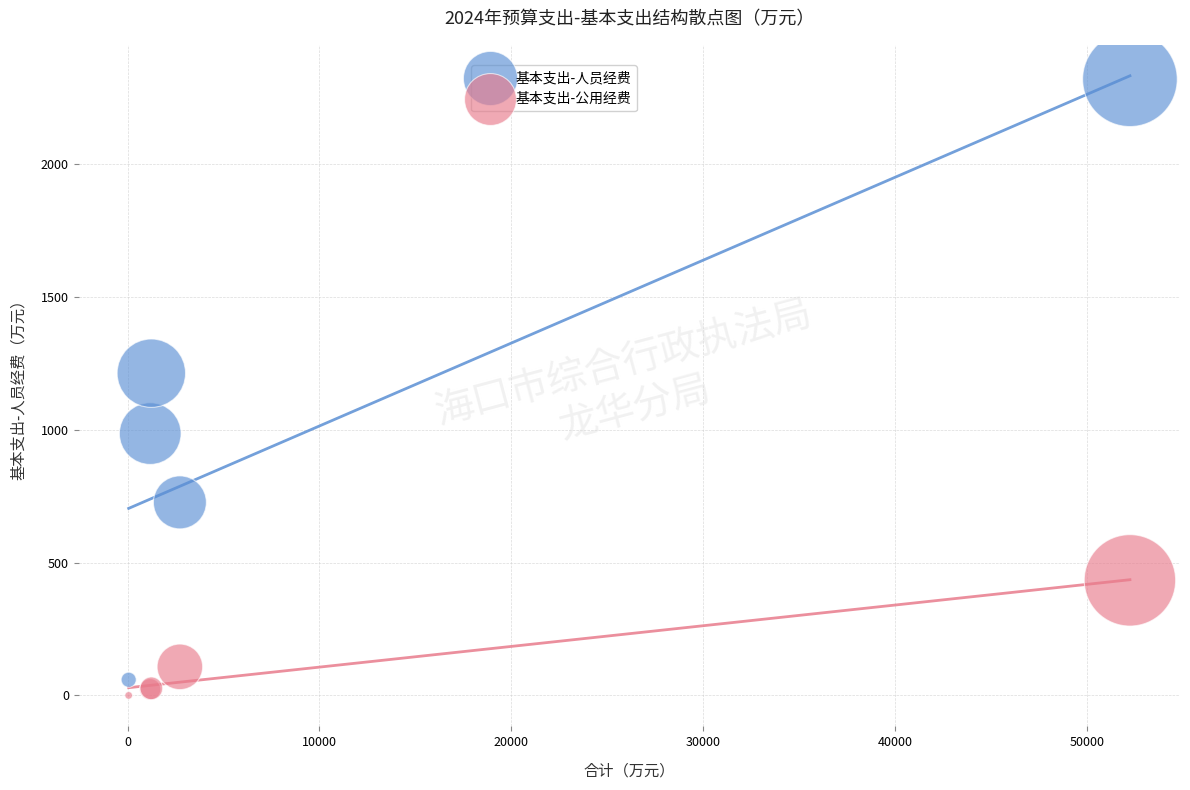

In the 基本支出-公用经费 series, what Y value is closest to 216?

107.6